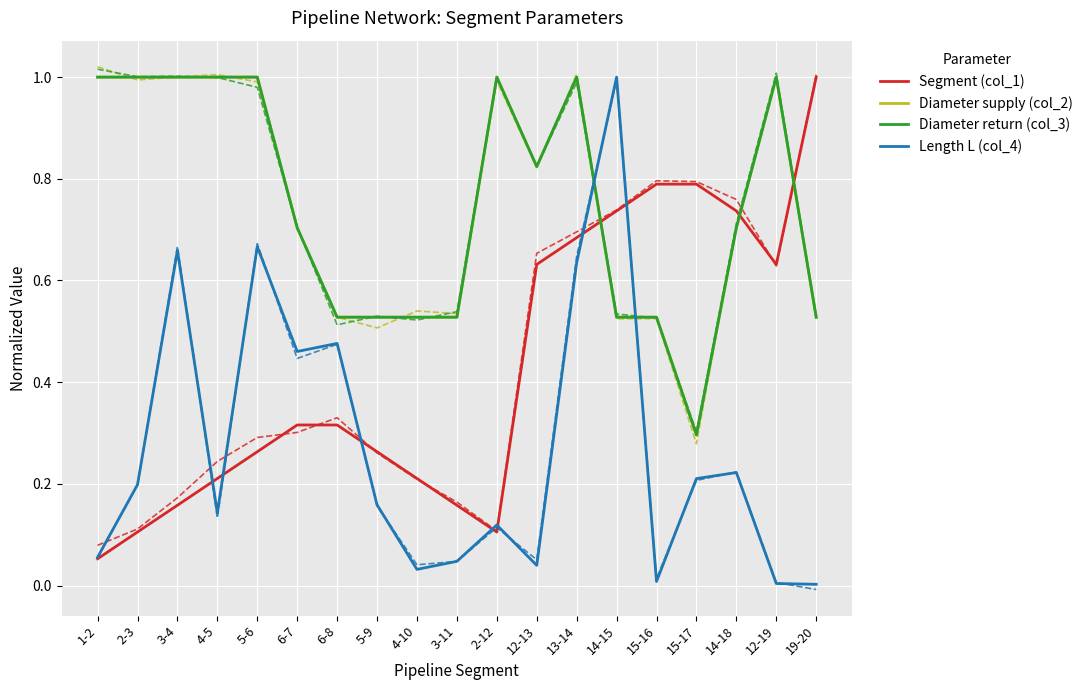

Reading right to left, what are all the values shown in this chart?

Segment (col_1): 19-20=1.0	12-19=0.6	14-18=0.7	15-17=0.8	15-16=0.8	14-15=0.7	13-14=0.7	12-13=0.6	2-12=0.1	3-11=0.2	4-10=0.2	5-9=0.3	6-8=0.3	6-7=0.3	5-6=0.3	4-5=0.2	3-4=0.2	2-3=0.1	1-2=0.1
Diameter supply (col_2): 19-20=0.5	12-19=1.0	14-18=0.7	15-17=0.3	15-16=0.5	14-15=0.5	13-14=1.0	12-13=0.8	2-12=1.0	3-11=0.5	4-10=0.5	5-9=0.5	6-8=0.5	6-7=0.7	5-6=1.0	4-5=1.0	3-4=1.0	2-3=1.0	1-2=1.0
Diameter return (col_3): 19-20=0.5	12-19=1.0	14-18=0.7	15-17=0.3	15-16=0.5	14-15=0.5	13-14=1.0	12-13=0.8	2-12=1.0	3-11=0.5	4-10=0.5	5-9=0.5	6-8=0.5	6-7=0.7	5-6=1.0	4-5=1.0	3-4=1.0	2-3=1.0	1-2=1.0
Length L (col_4): 19-20=0.0	12-19=0.0	14-18=0.2	15-17=0.2	15-16=0.0	14-15=1.0	13-14=0.6	12-13=0.0	2-12=0.1	3-11=0.0	4-10=0.0	5-9=0.2	6-8=0.5	6-7=0.5	5-6=0.7	4-5=0.1	3-4=0.7	2-3=0.2	1-2=0.1